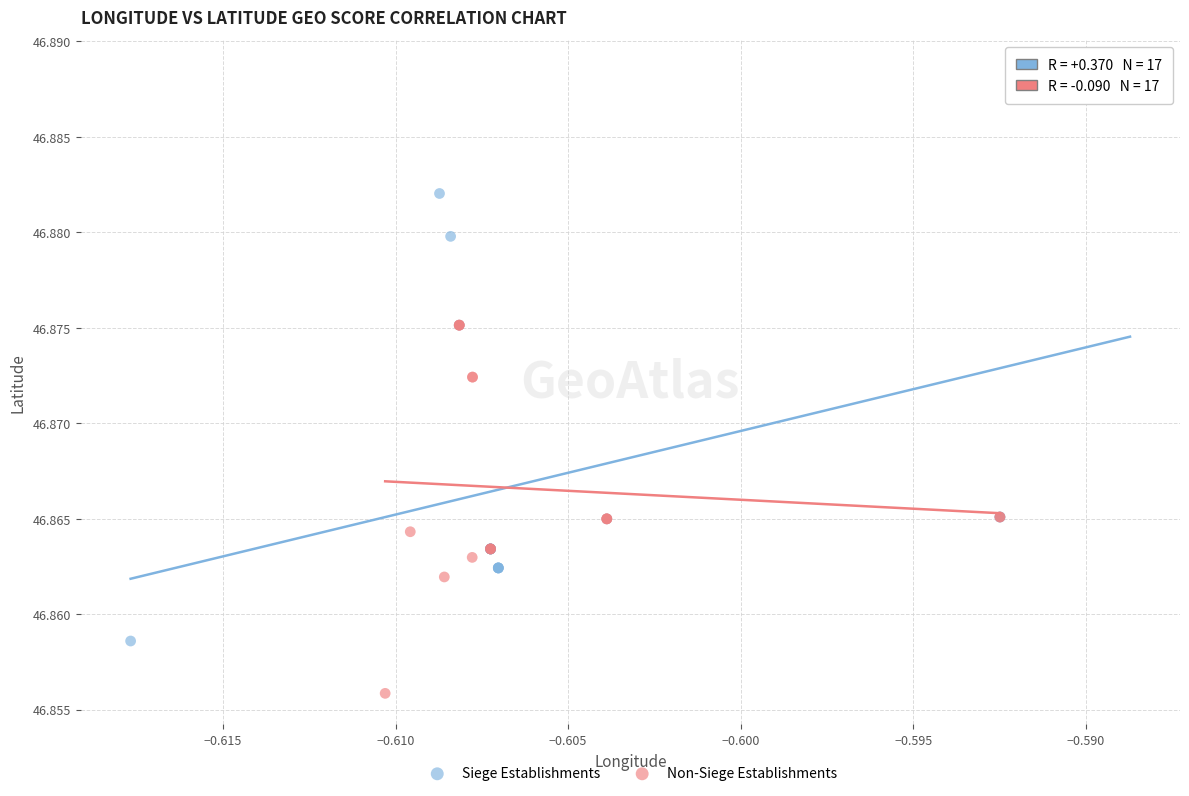

What are all the series names shown in the legend?

Siege Establishments, Non-Siege Establishments